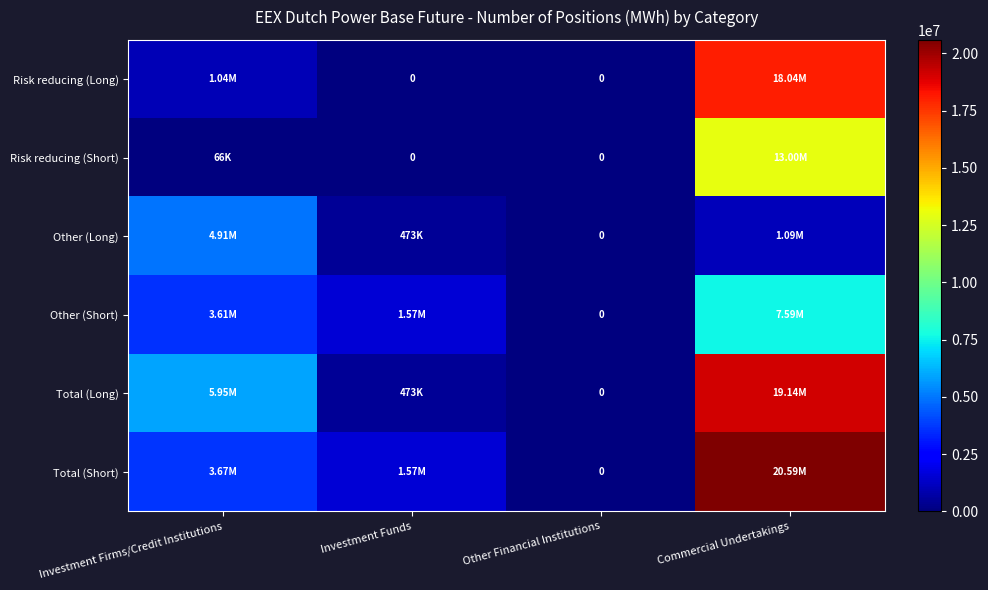

What is the approximate value of Risk reducing (Long) at Investment Firms/Credit Institutions?

1035879